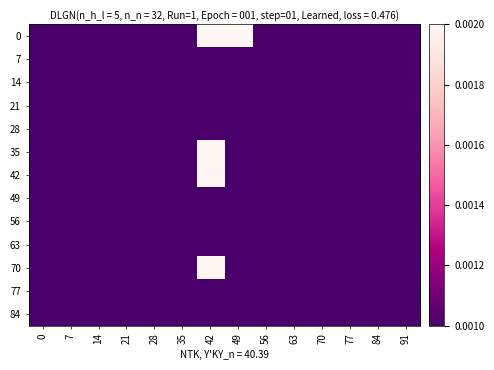

Which series has the largest total across all categories?

row_0